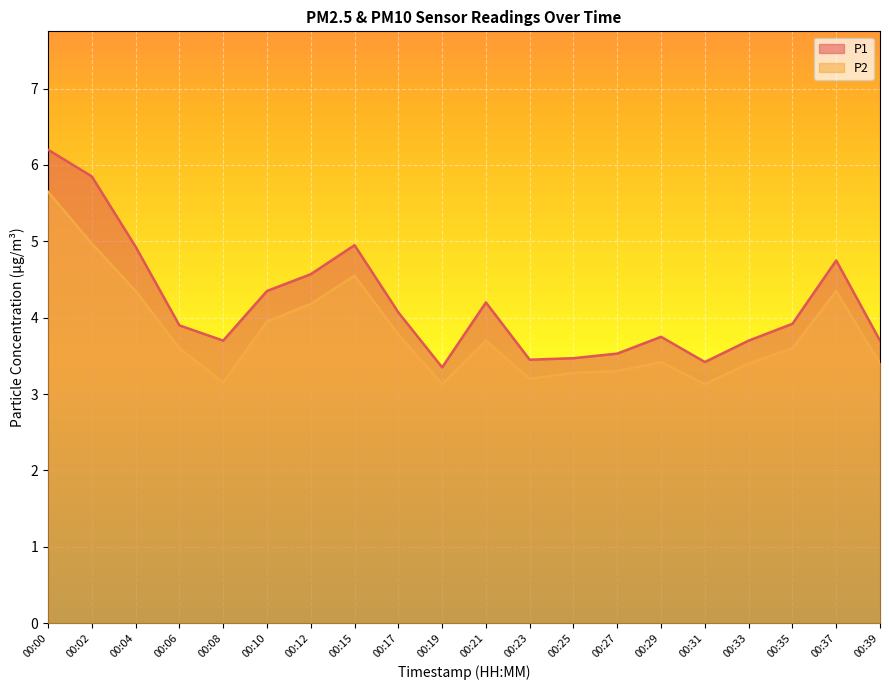

True or false: P1 has a value of 8.5 at 00:37.

False